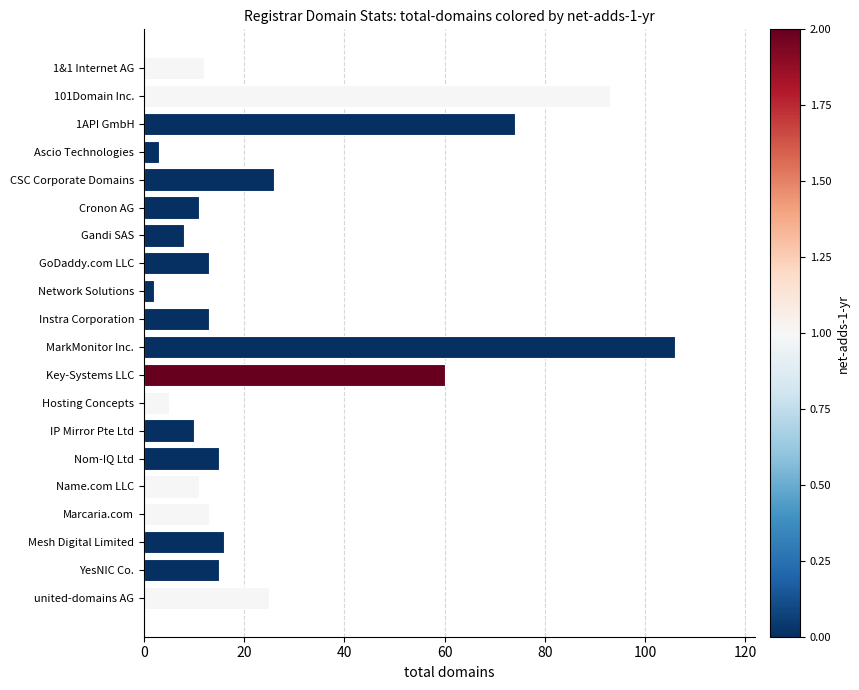

What is the average value?

27